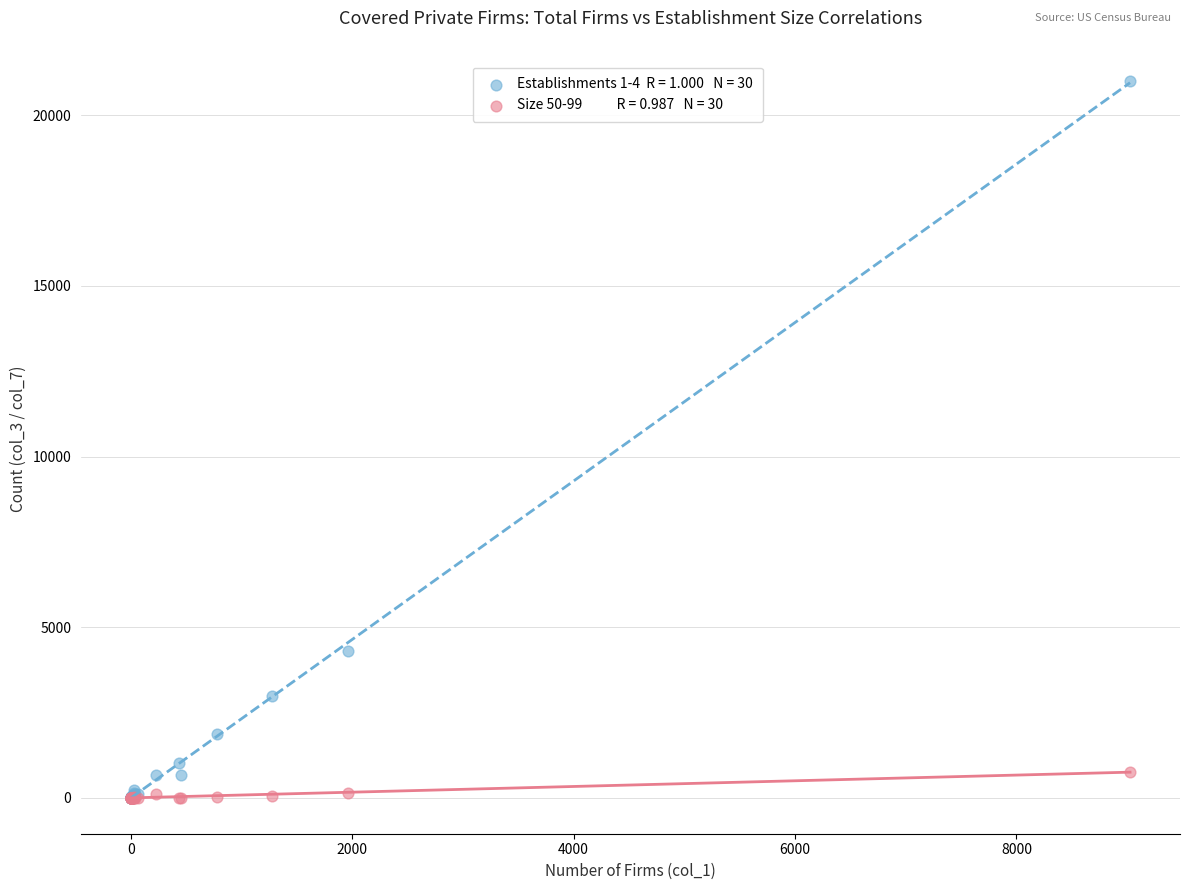

Across all series, what Y value is closest to 10507?

4313